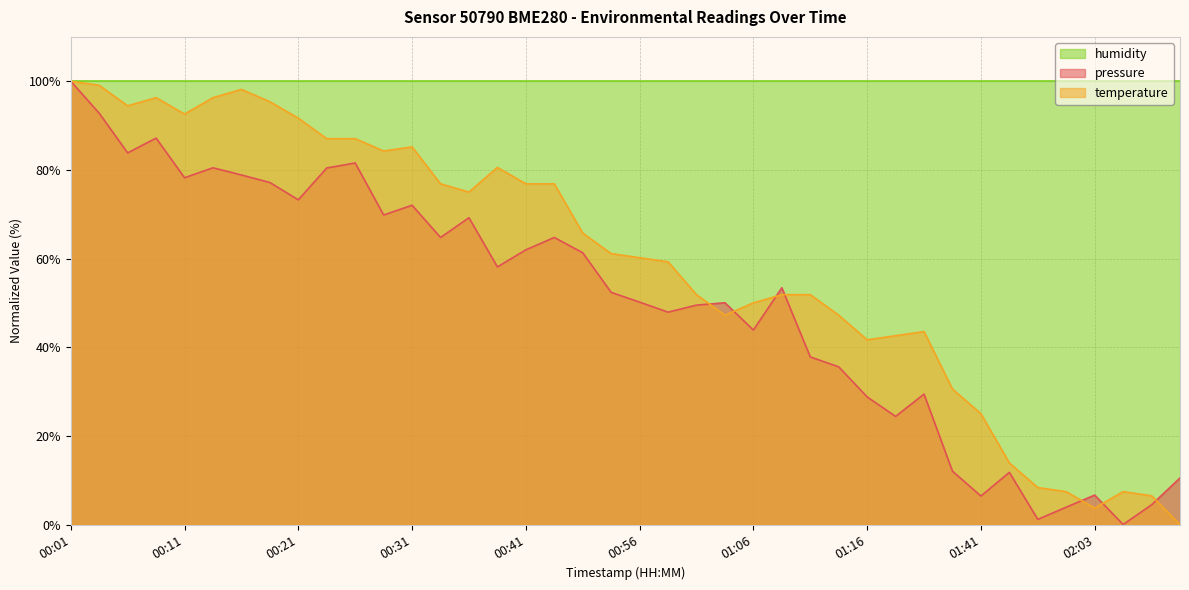

Which series has the largest total across all categories?

humidity